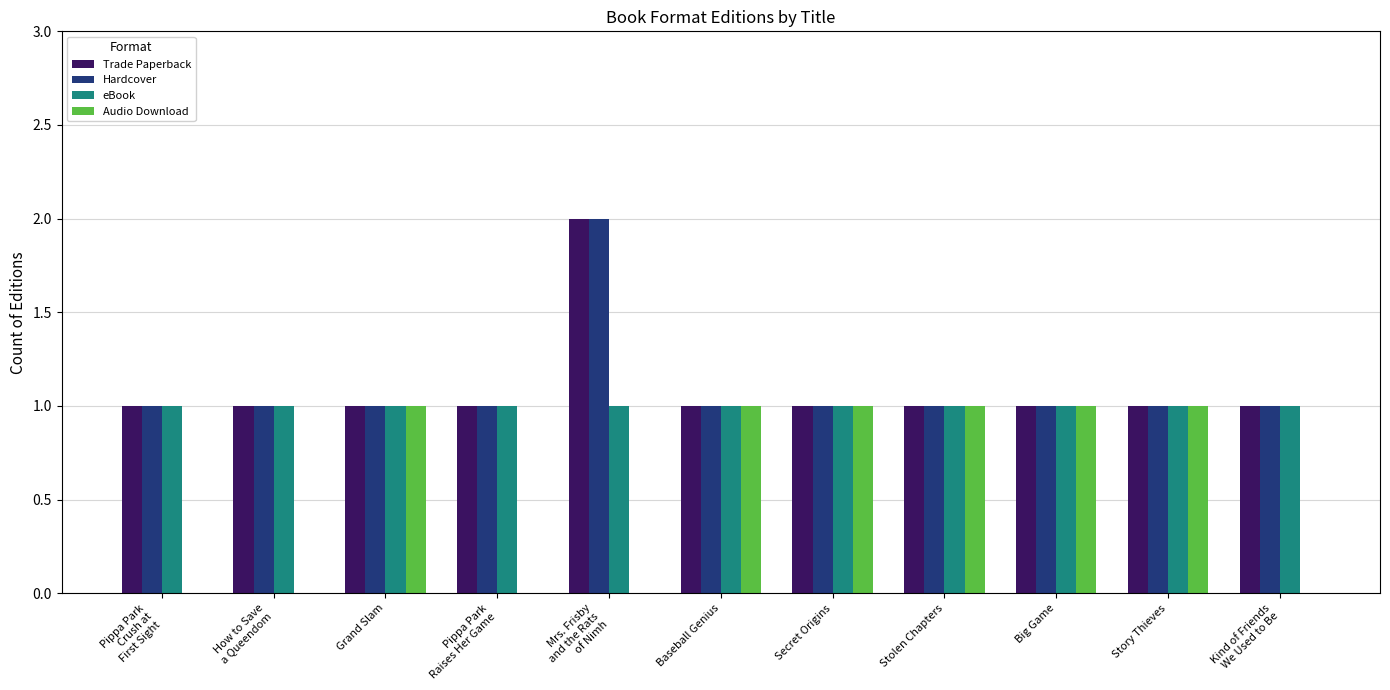

What is the total value across all series at Big Game?

4